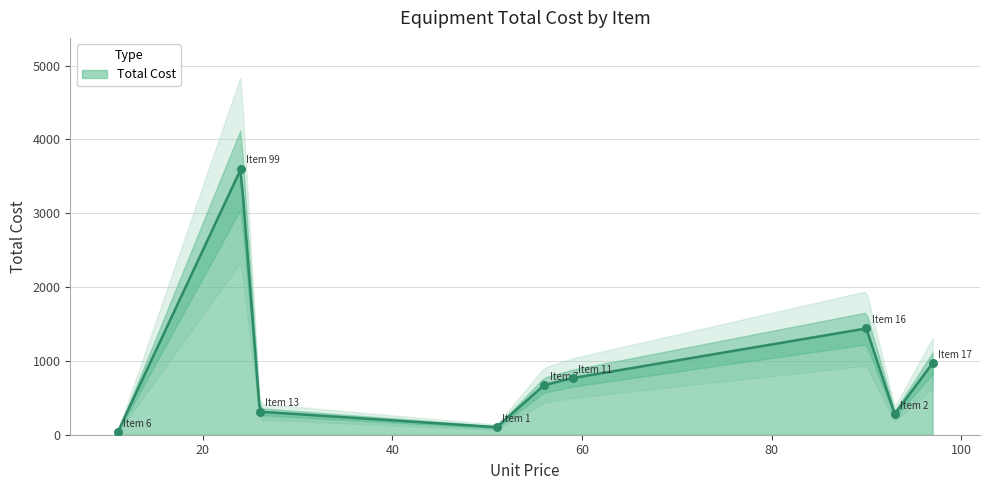

Which has a higher value, Item 6 or Item 99?

Item 99